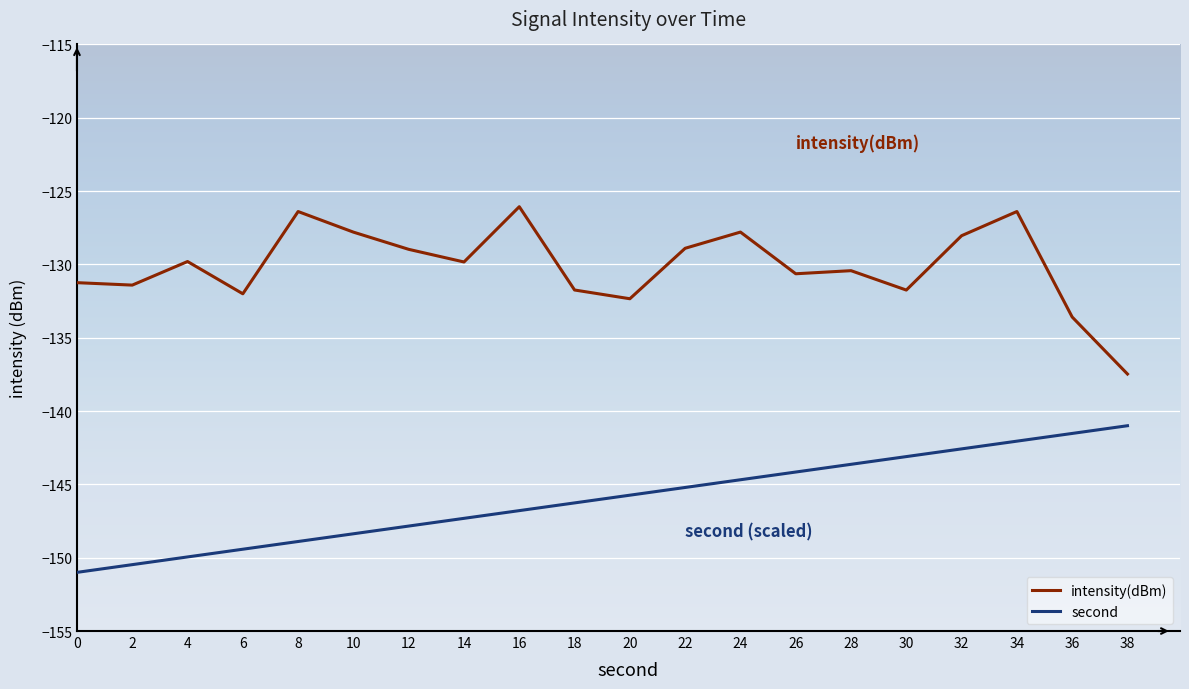

What is the lowest value of the intensity(dBm) series?

-137.5